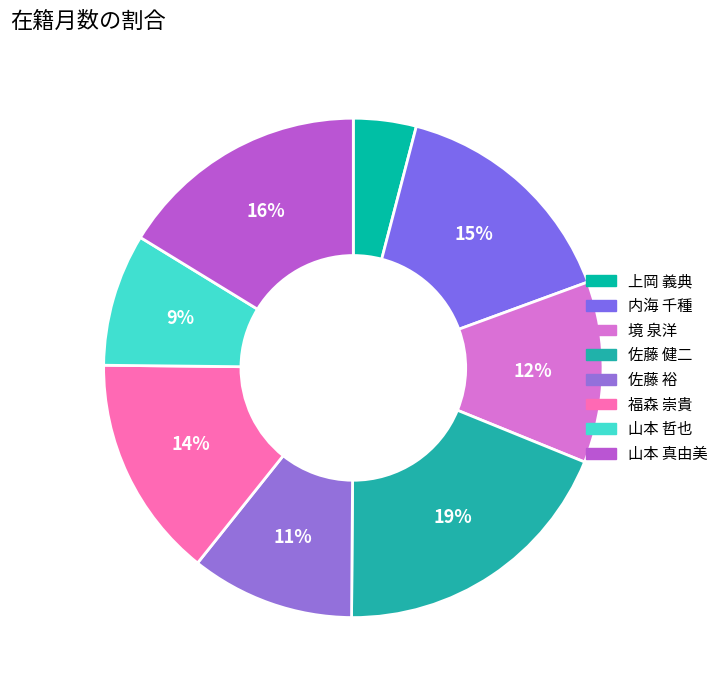

What is the smallest slice in the pie chart?

上岡 義典